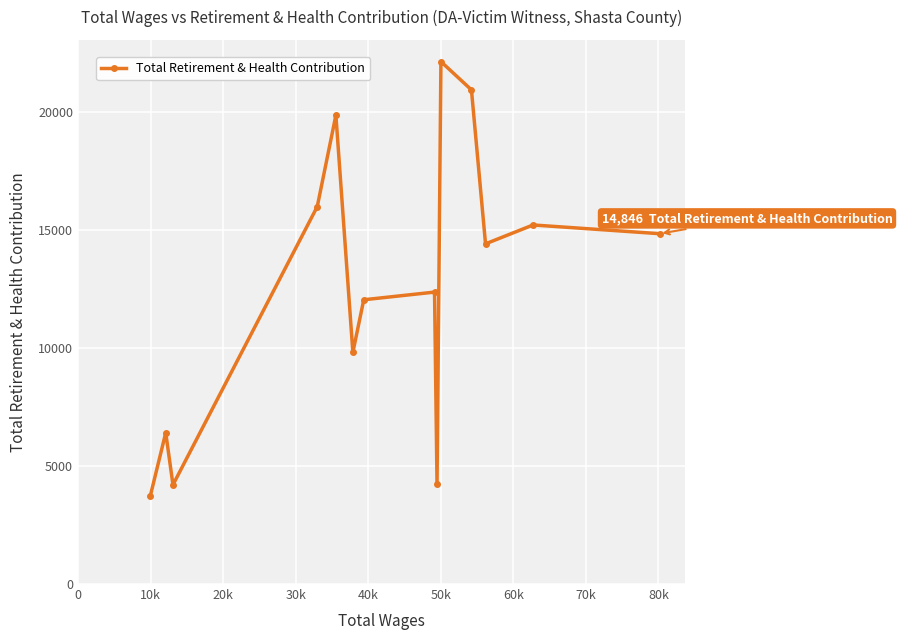

What is the minimum value shown in the chart?

3739